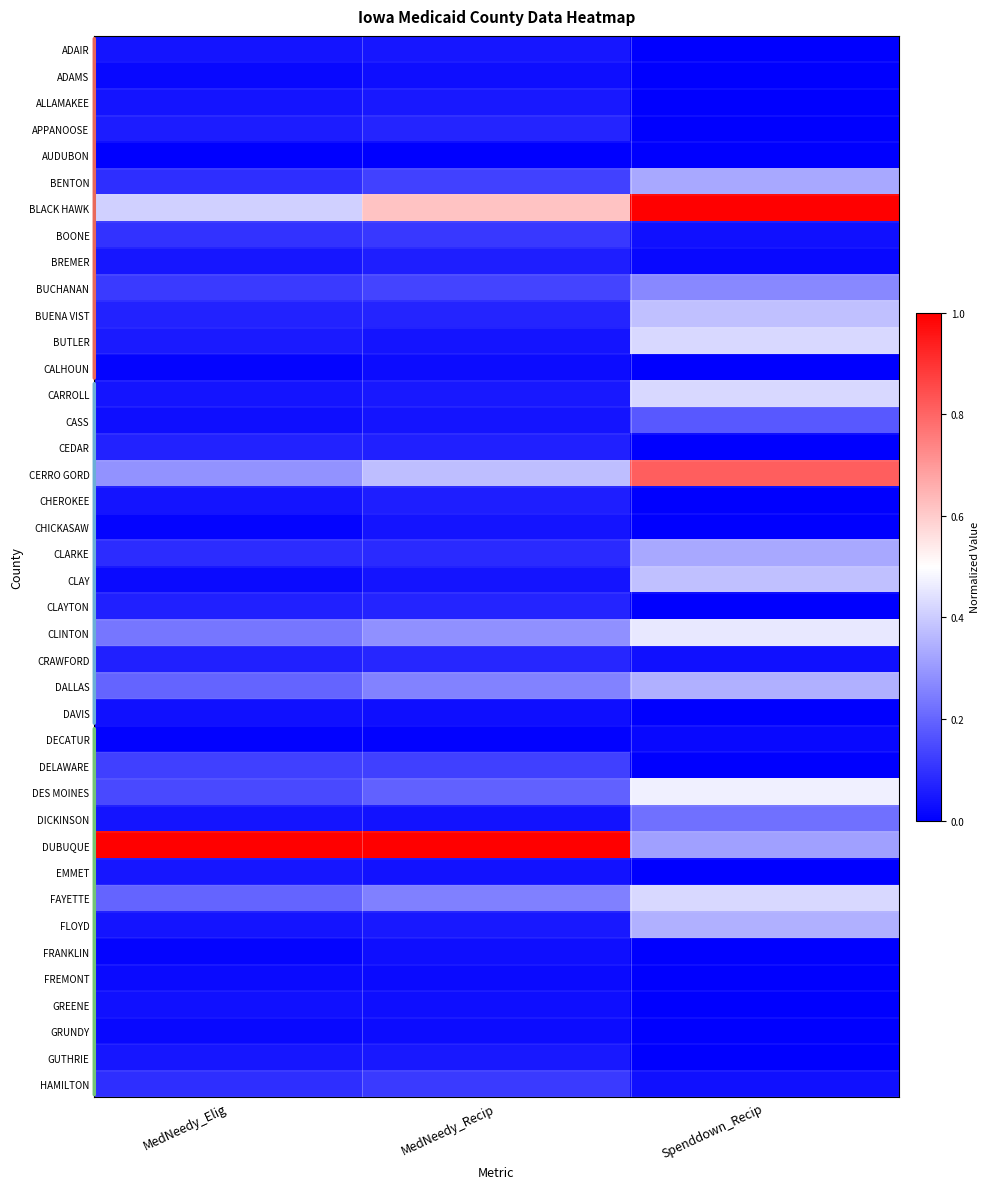

What is the difference between the highest and lowest values at Spenddown_Recip?

1.0